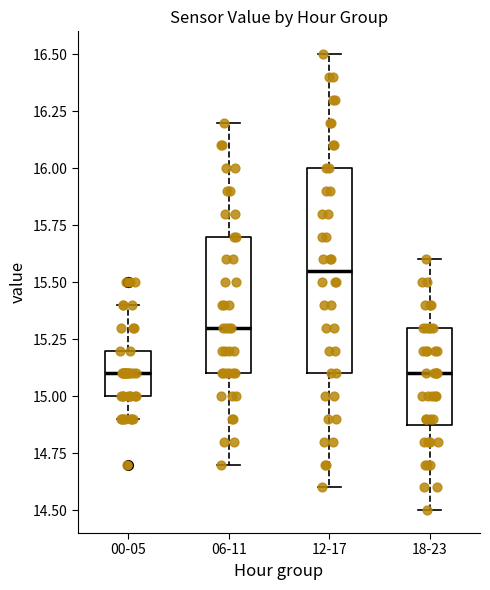

Where does the lower whisker of the box for 18-23 end on the y-axis? The values are not printed on the chart, so give them approximately, as read against the axis.

14.50